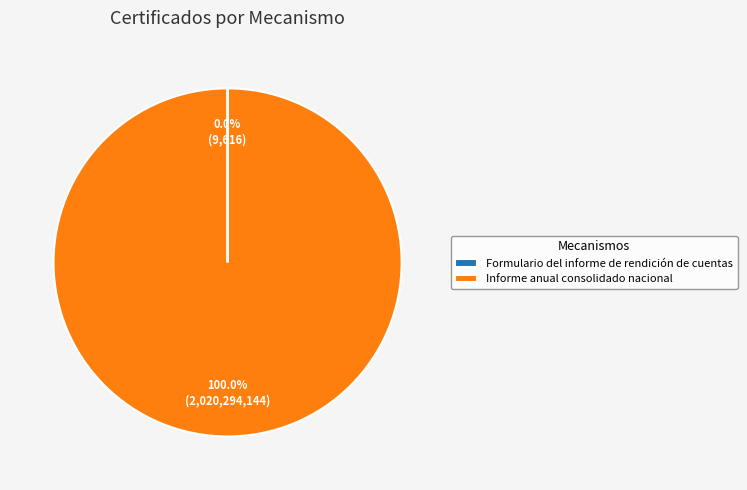

Does any single category account for the majority?

Yes